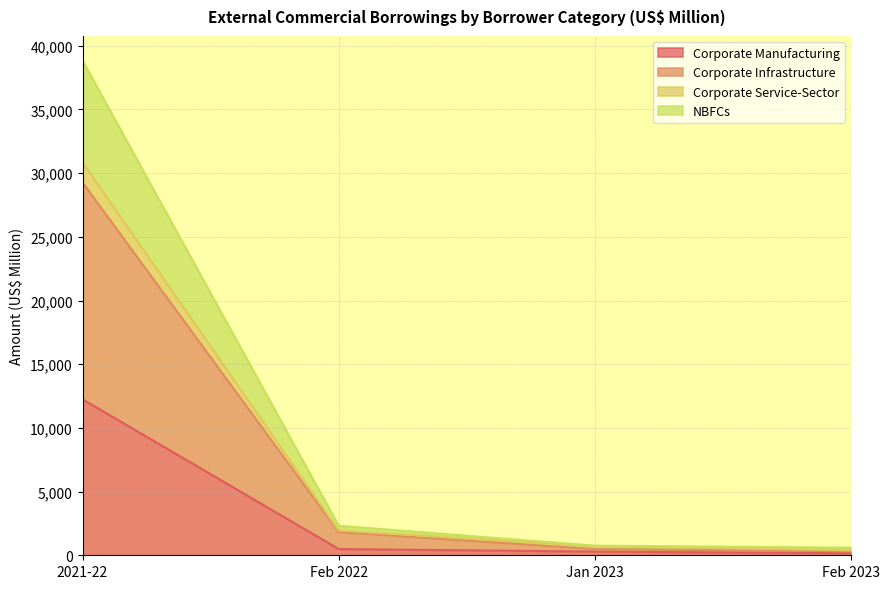

True or false: Corporate Manufacturing and NBFCs intersect in this chart.

False